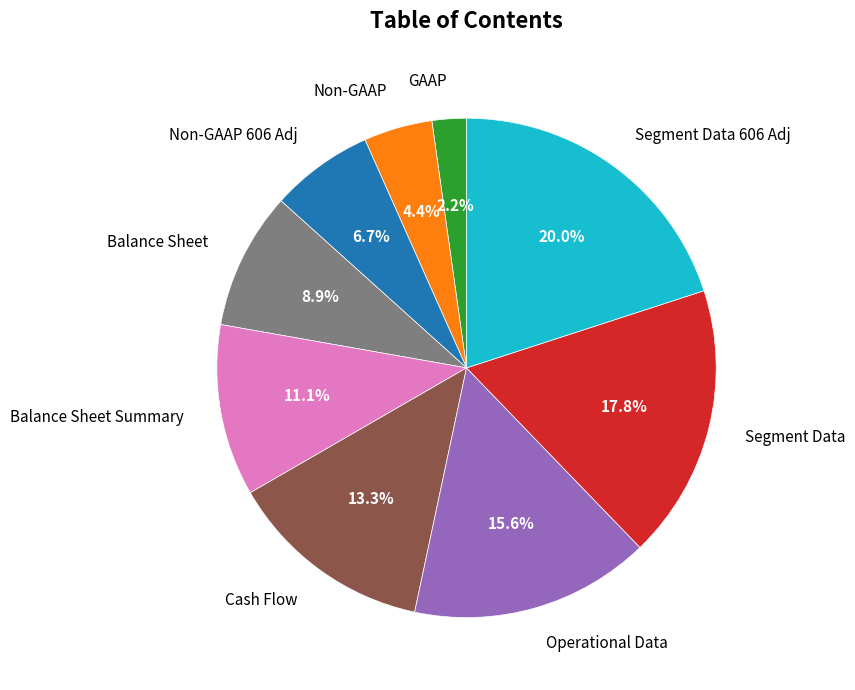

Combined, do Operational Data and Segment Data 606 Adj account for over 50%?

No